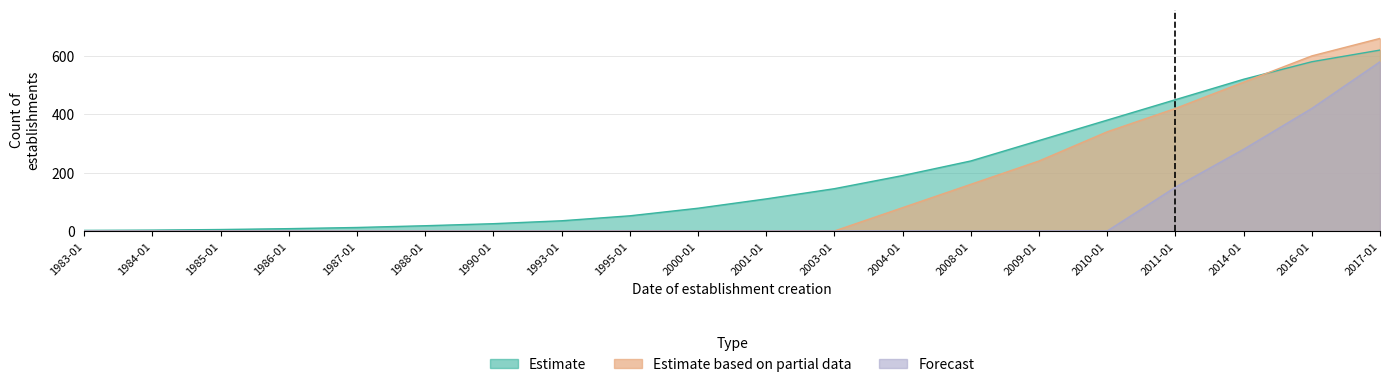

At which category is the sum across all series the highest?

2017-01